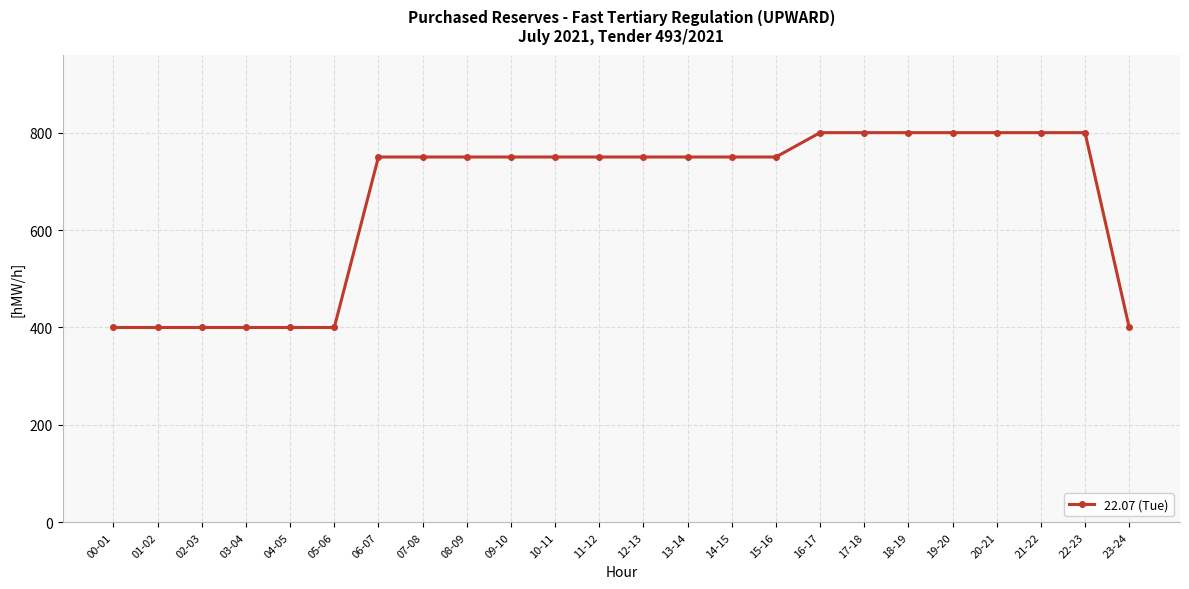

True or false: the data shows 469 at 20-21.

False